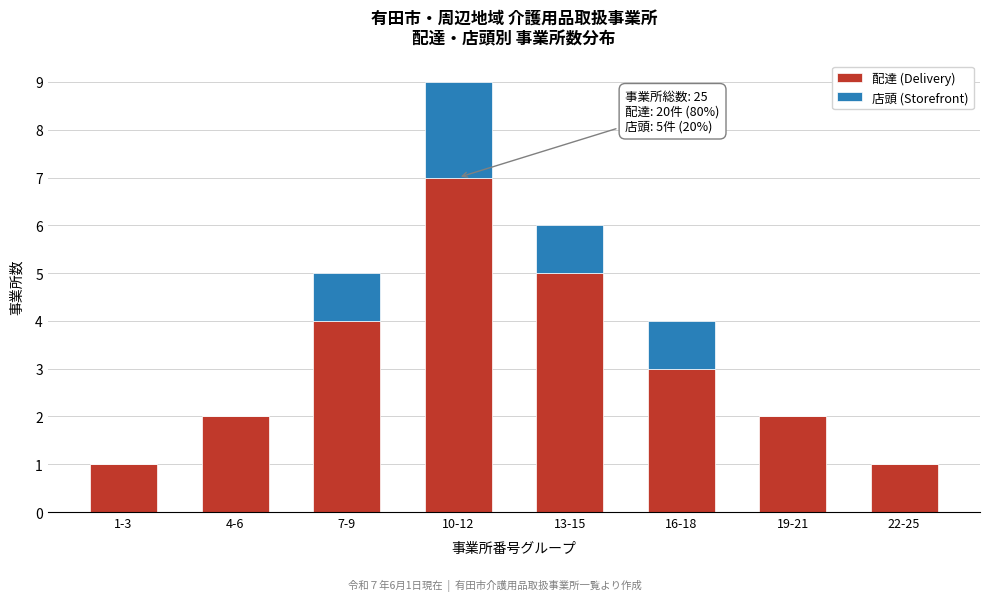

Reading left to right, transcribe the values for 配達 (Delivery).

1-3=1	4-6=2	7-9=4	10-12=7	13-15=5	16-18=3	19-21=2	22-25=1